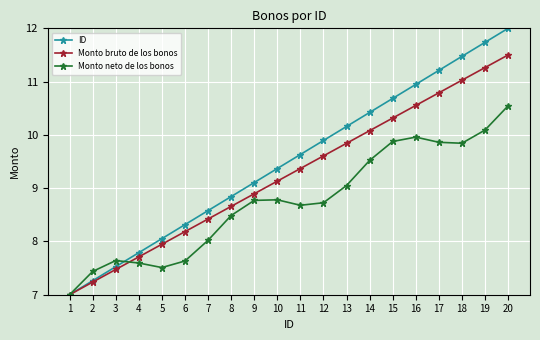

At 12, list the series in order from smallest to largest.

Monto neto de los bonos, Monto bruto de los bonos, ID